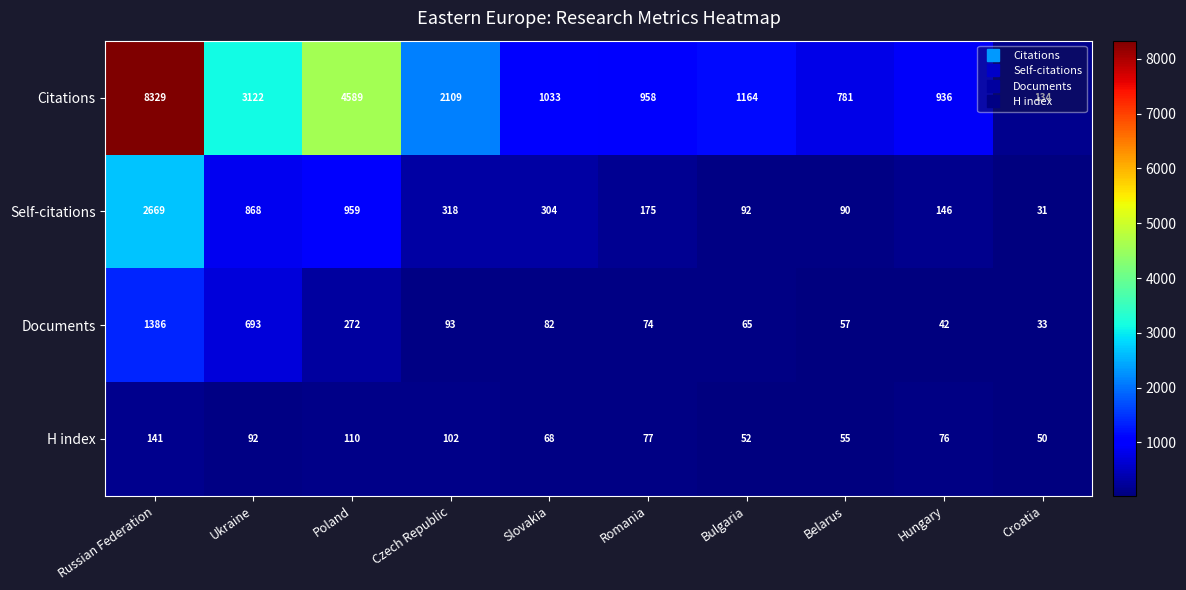

Between Poland and Romania, which series saw the biggest shift?

Citations